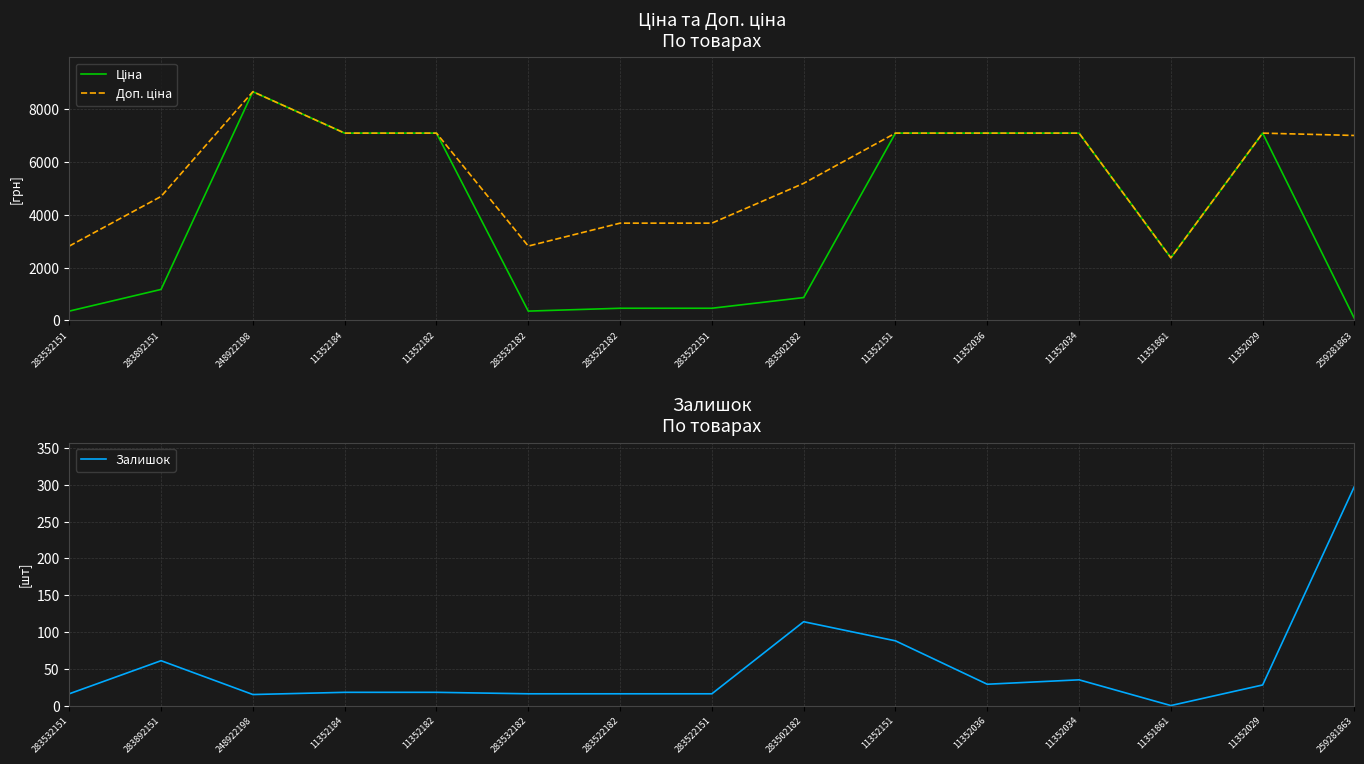

At which category is the sum across all series the highest?

248922198